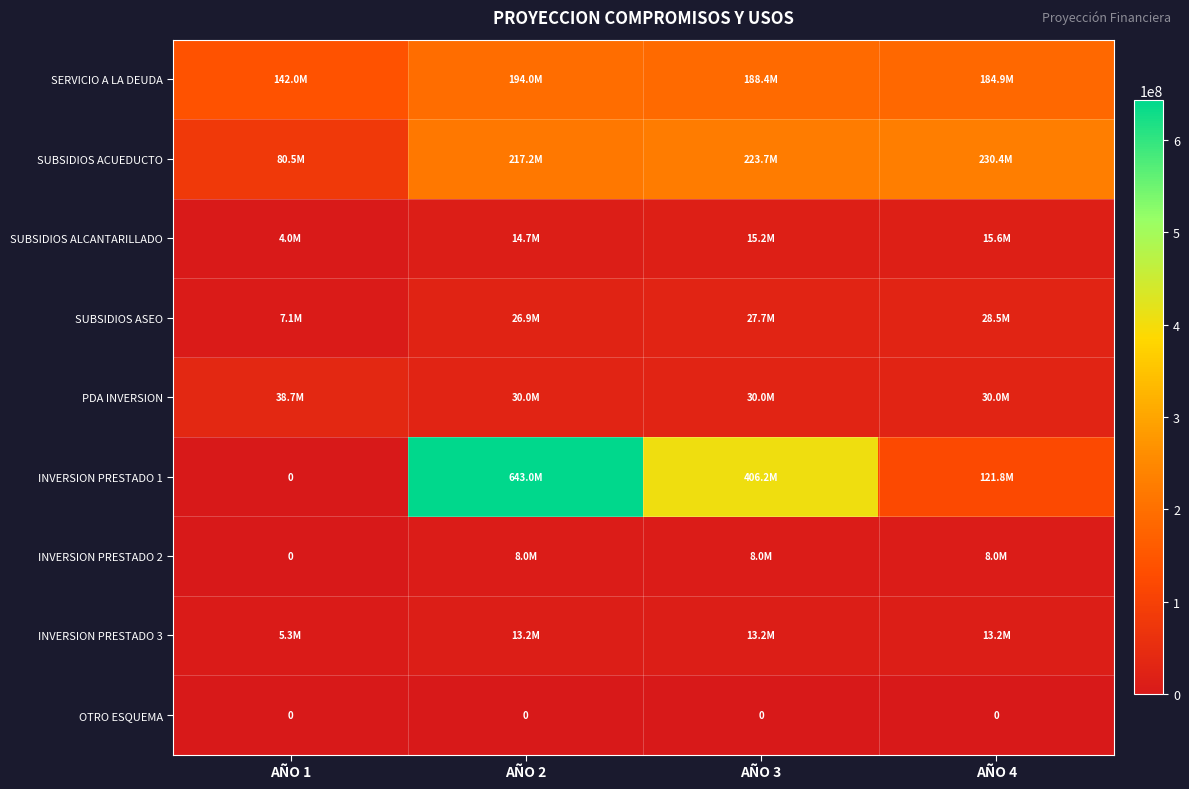

List the series in order of their peak value, lowest first.

OTRO ESQUEMA, INVERSION PRESTADO 2, INVERSION PRESTADO 3, SUBSIDIOS ALCANTARILLADO, SUBSIDIOS ASEO, PDA INVERSION, SERVICIO A LA DEUDA, SUBSIDIOS ACUEDUCTO, INVERSION PRESTADO 1